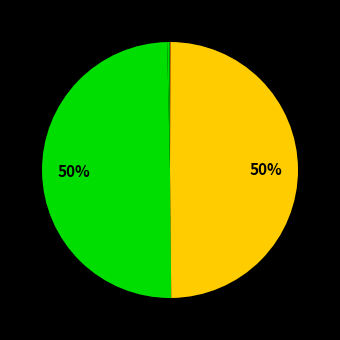

Which category has the biggest portion of the pie?

Boy in the Black Suit